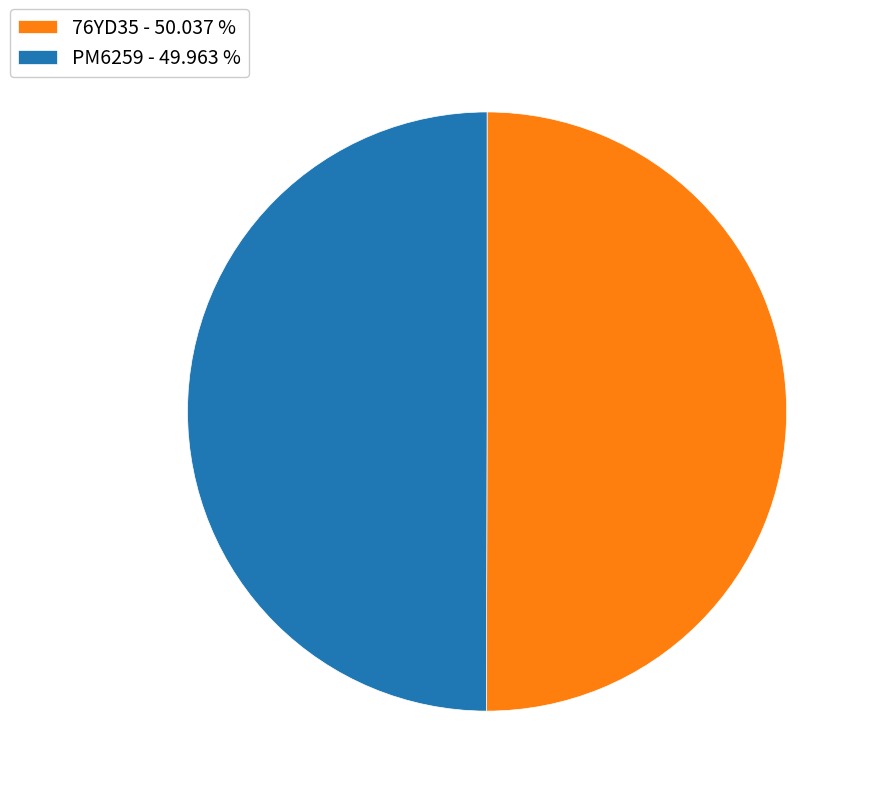

Combined, do 76YD35 - 50.037 % and PM6259 - 49.963 % account for over 50%?

Yes